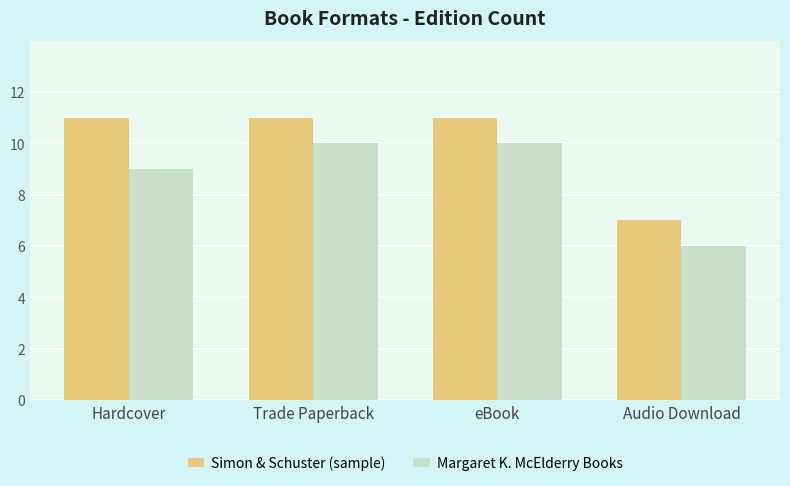

What is the value of the Margaret K. McElderry Books bar at the 3rd from the left?

10